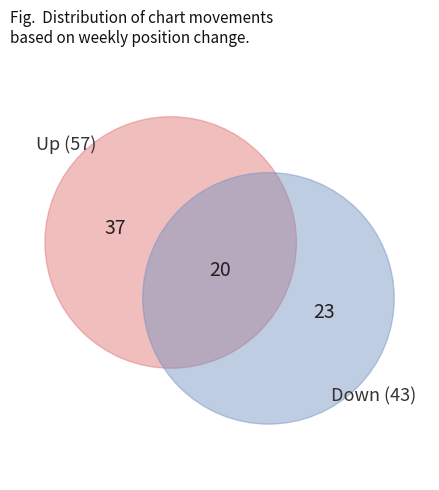

Rank the categories by value from lowest to highest.

Down, Up